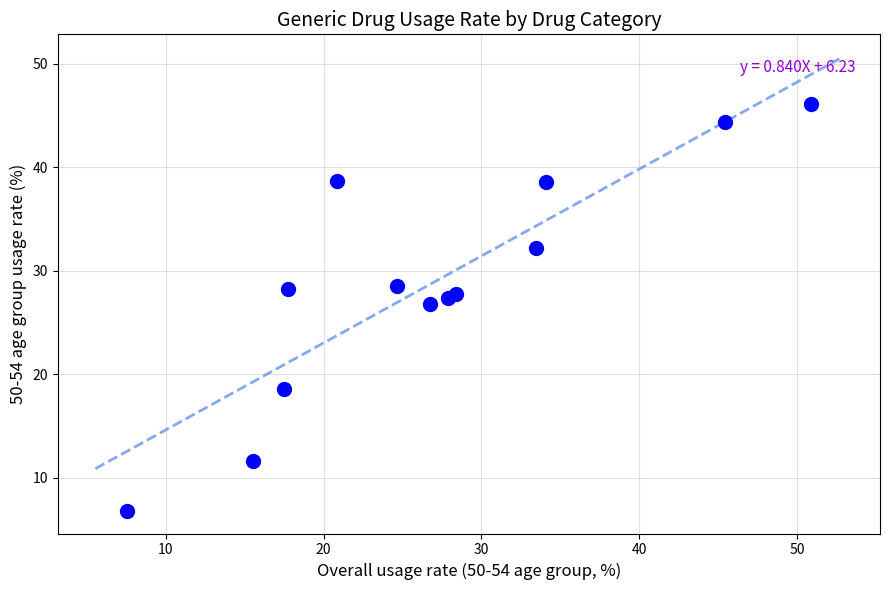

What Y value in the scatter plot is closest to 26?

26.8